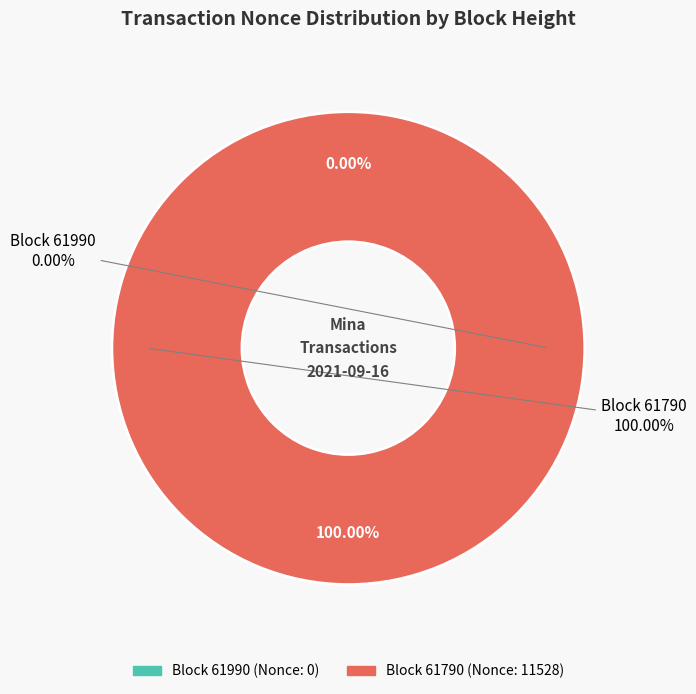

What is the largest slice in the pie chart?

61790